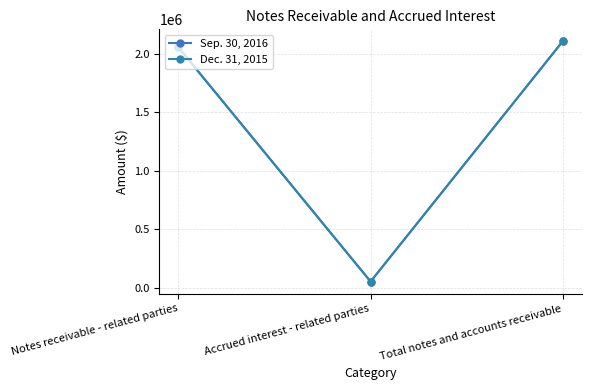

Reading left to right, what are all the values shown in this chart?

Sep. 30, 2016: 2054446	51753	2106199
Dec. 31, 2015: 2054446	51783	2106229